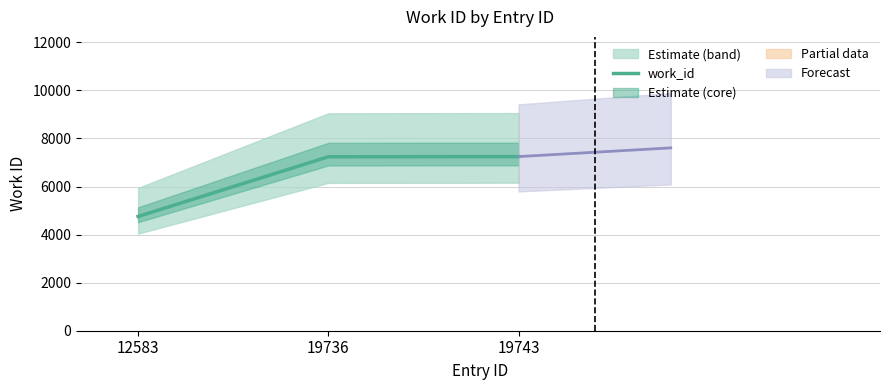

Rank the categories by value from lowest to highest.

12583, 19736, 19743